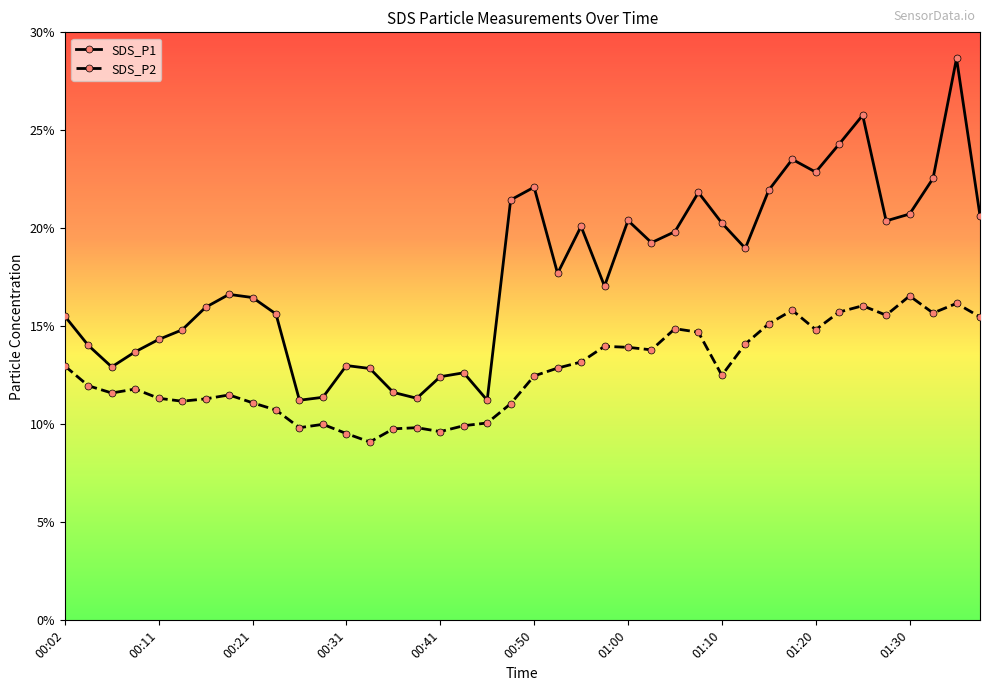

Count the number of categories in the chart.

40